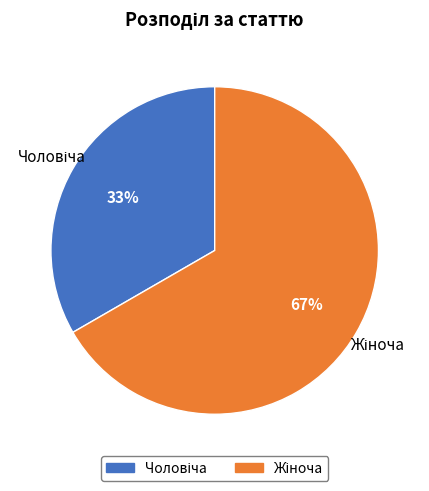

Is there a majority slice in this chart?

Yes